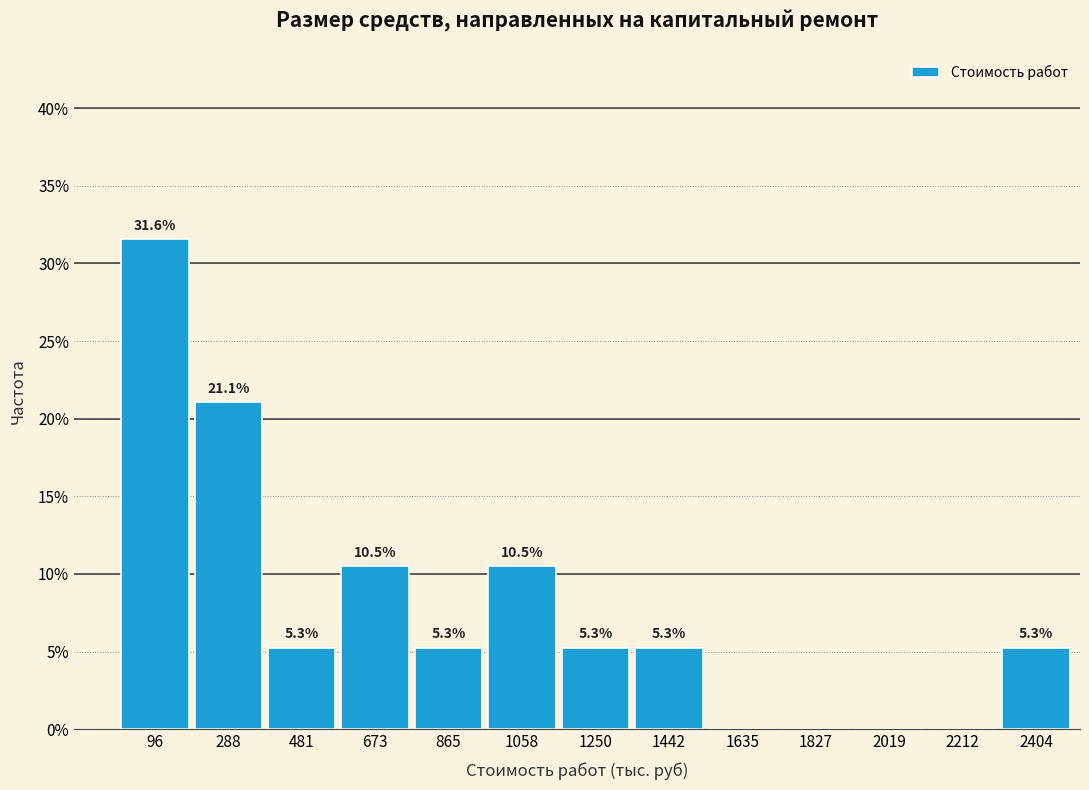

Which range on the x-axis has the tallest bar?

0 to 200